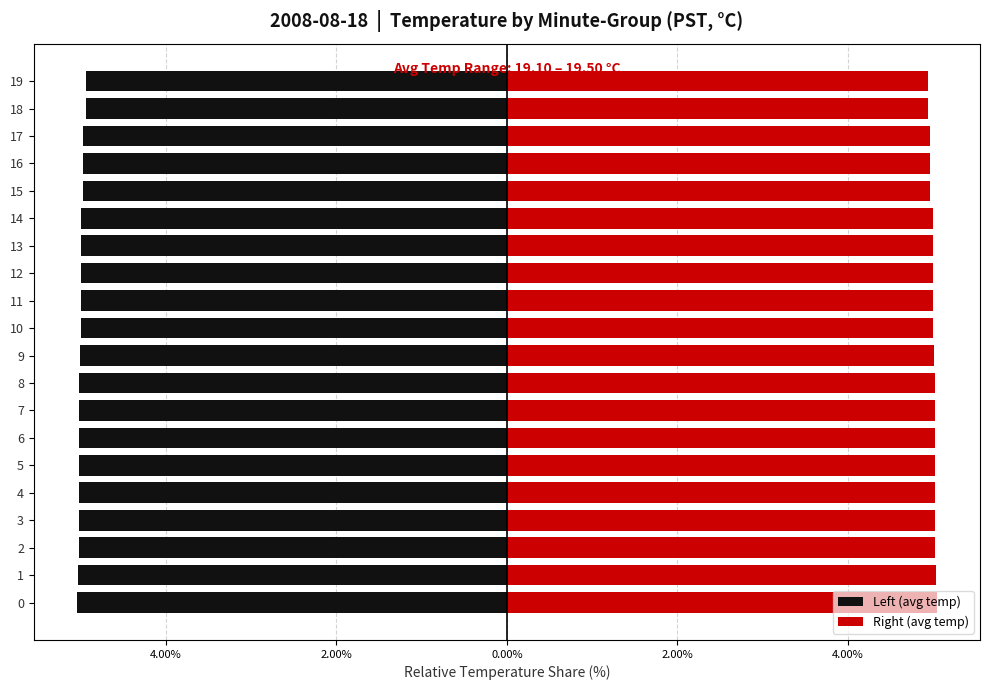

What is the label of the 8th bar from the left?

7